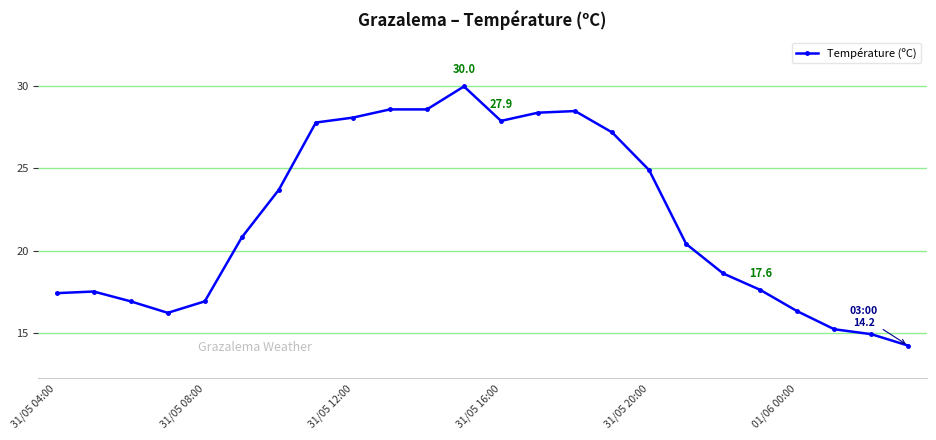

What is the difference between the second highest and minimum values?

14.4